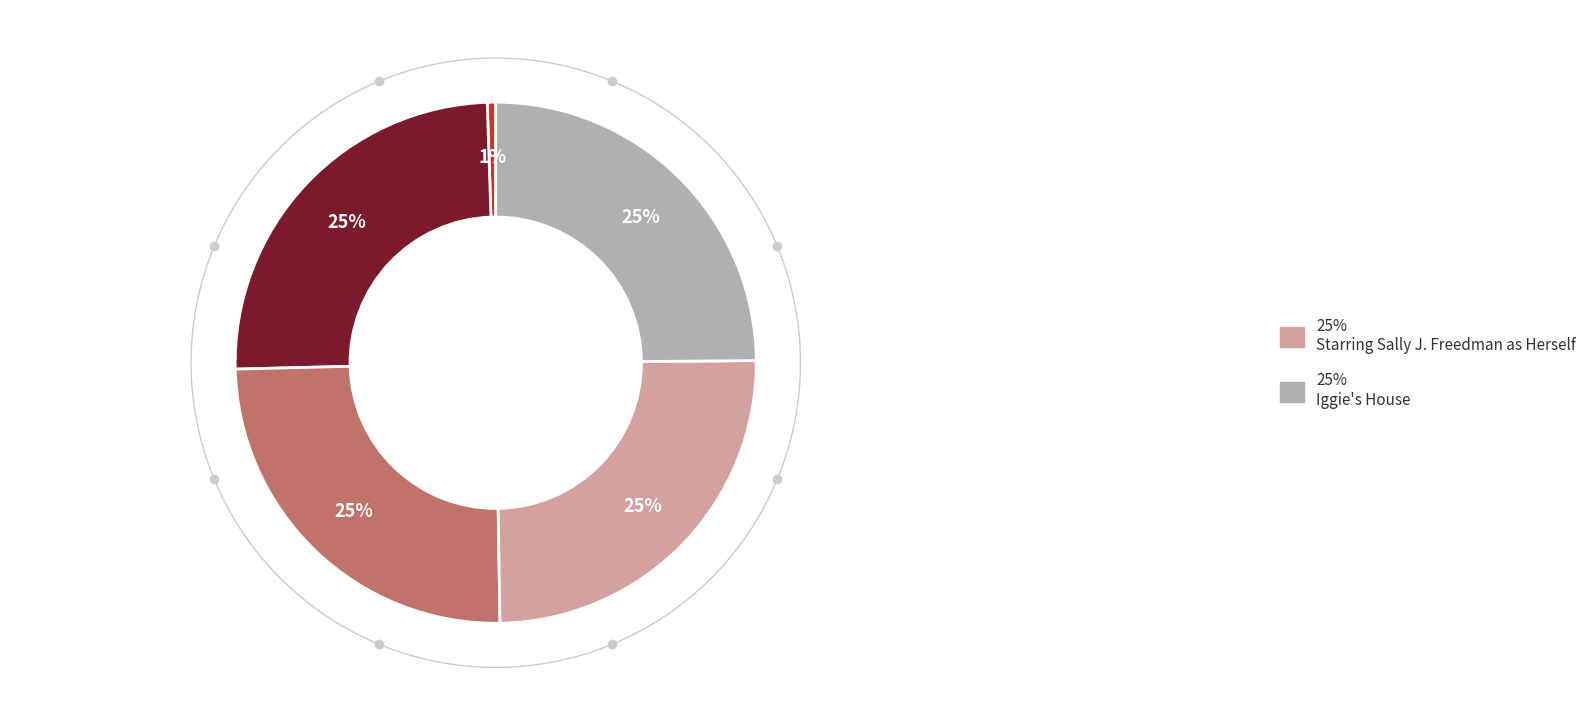

To the nearest percent, what portion does It's Not the End of the World represent?

25%